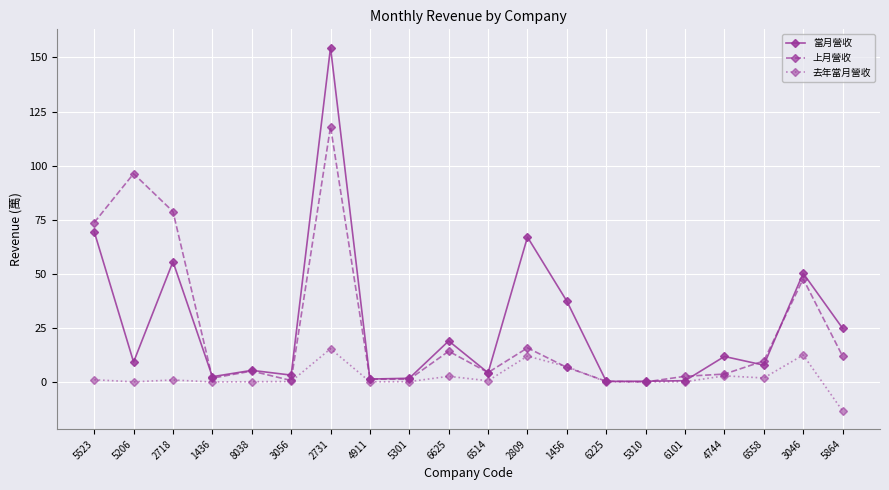

At which category is the sum across all series the highest?

2731